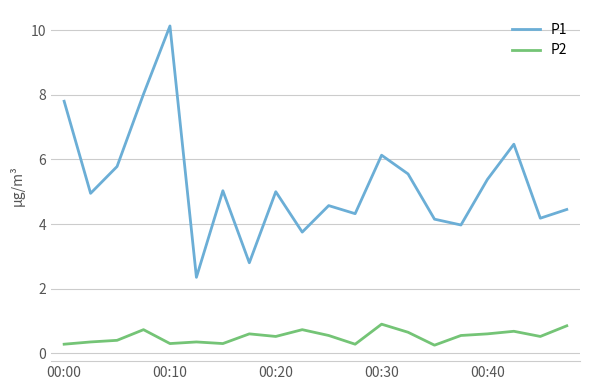

What are all the series names shown in the legend?

P1, P2